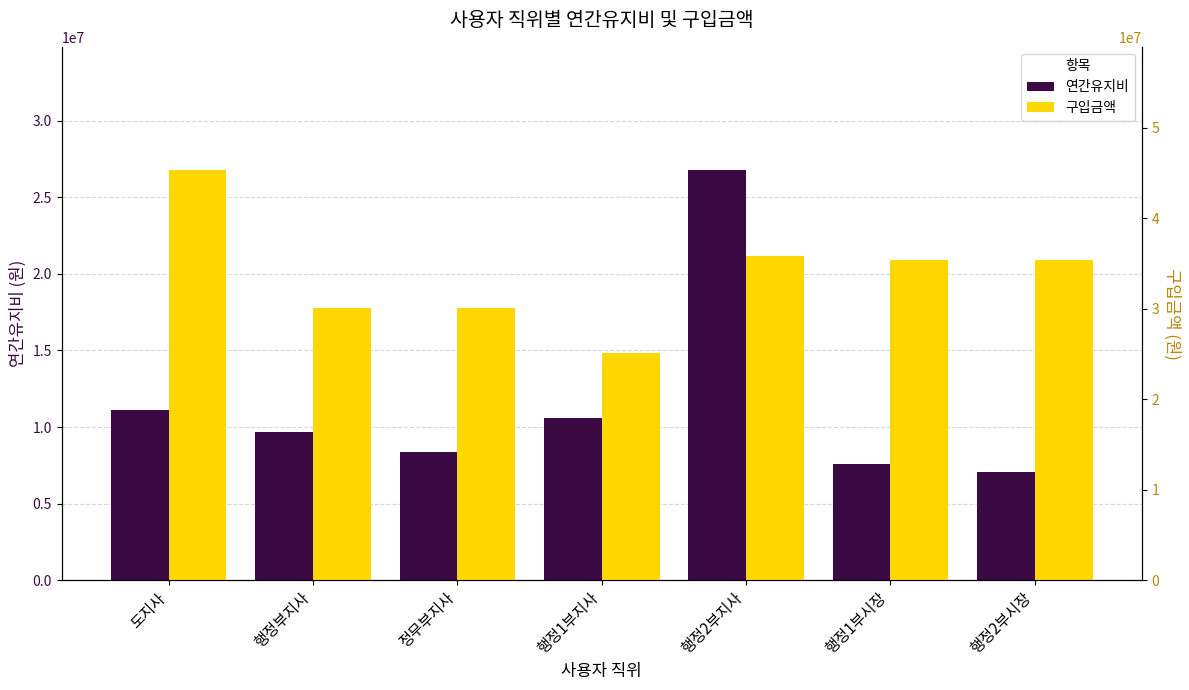

Rank the series by their maximum value, from lowest to highest.

연간유지비, 구입금액